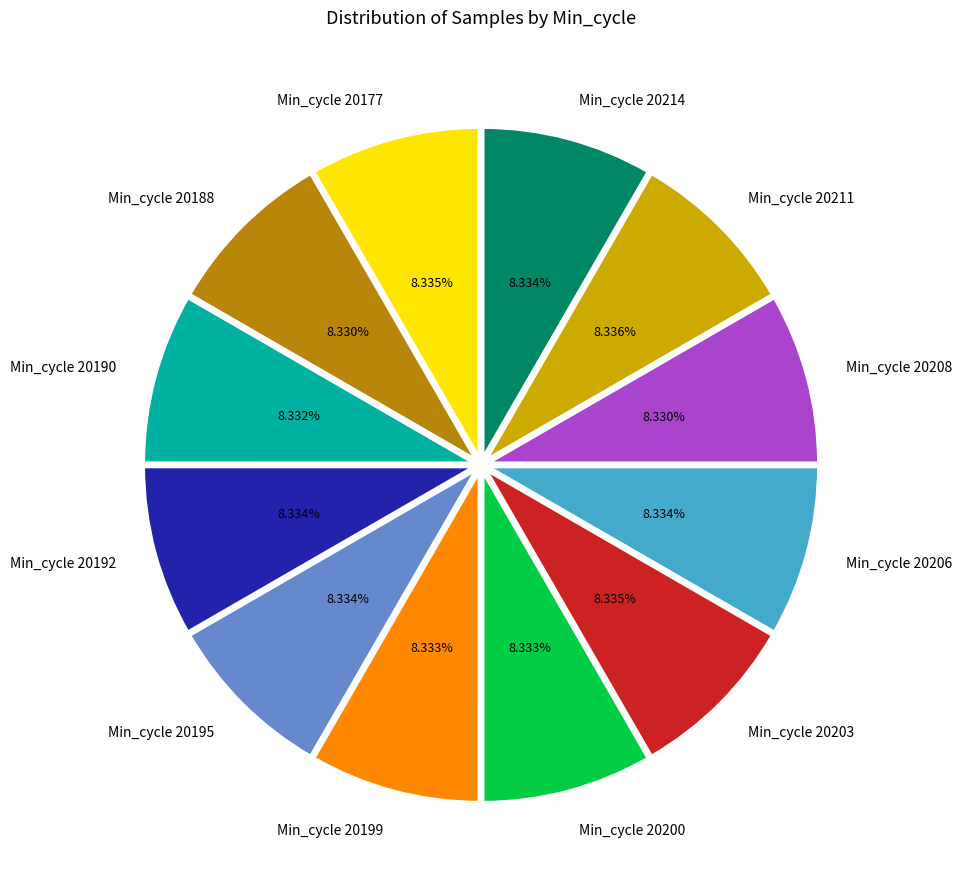

Is there any slice that represents more than half of the pie?

No